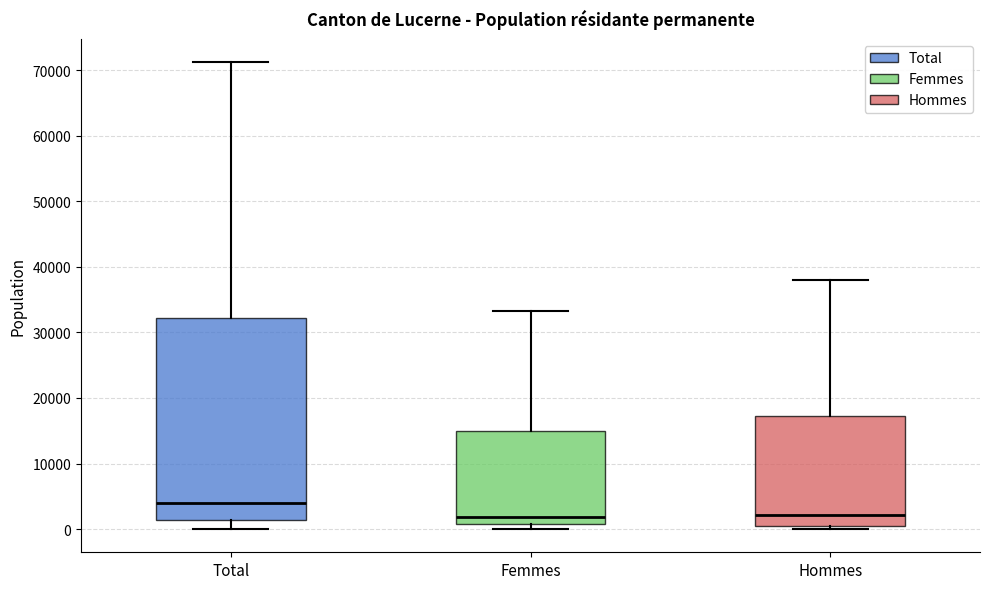

Where does the median line of the box for Total sit on the y-axis? The values are not printed on the chart, so give them approximately, as read against the axis.

4000